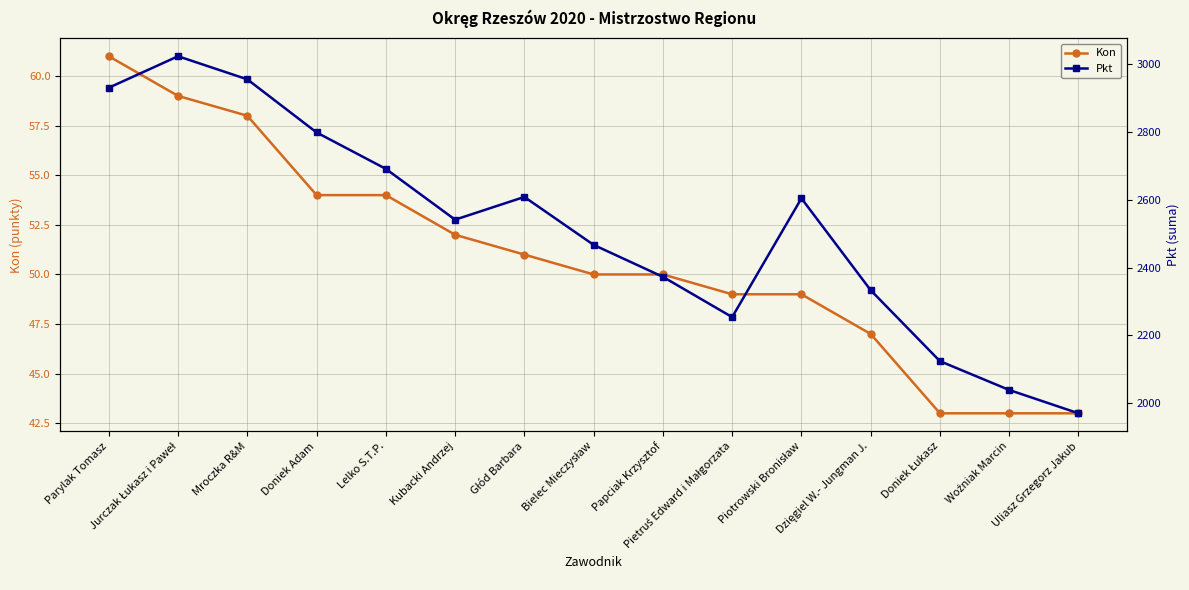

What is the difference between the second highest and second lowest values in the Pkt series?

917.0